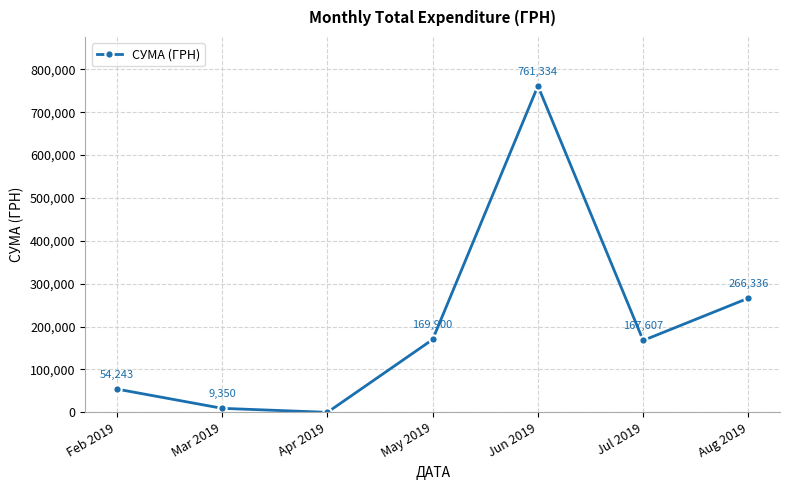

What is the average value?

204110.1